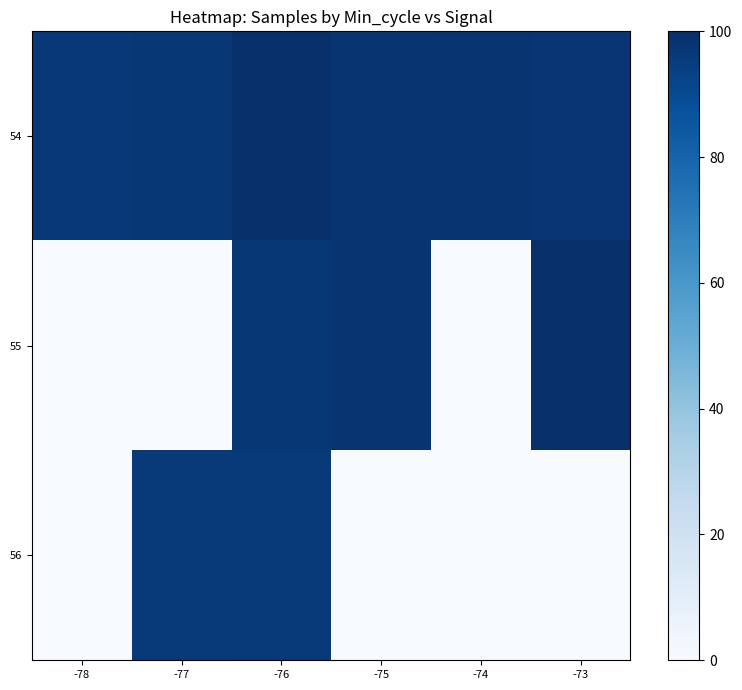

Which series changed the most between -78 and -76?

55